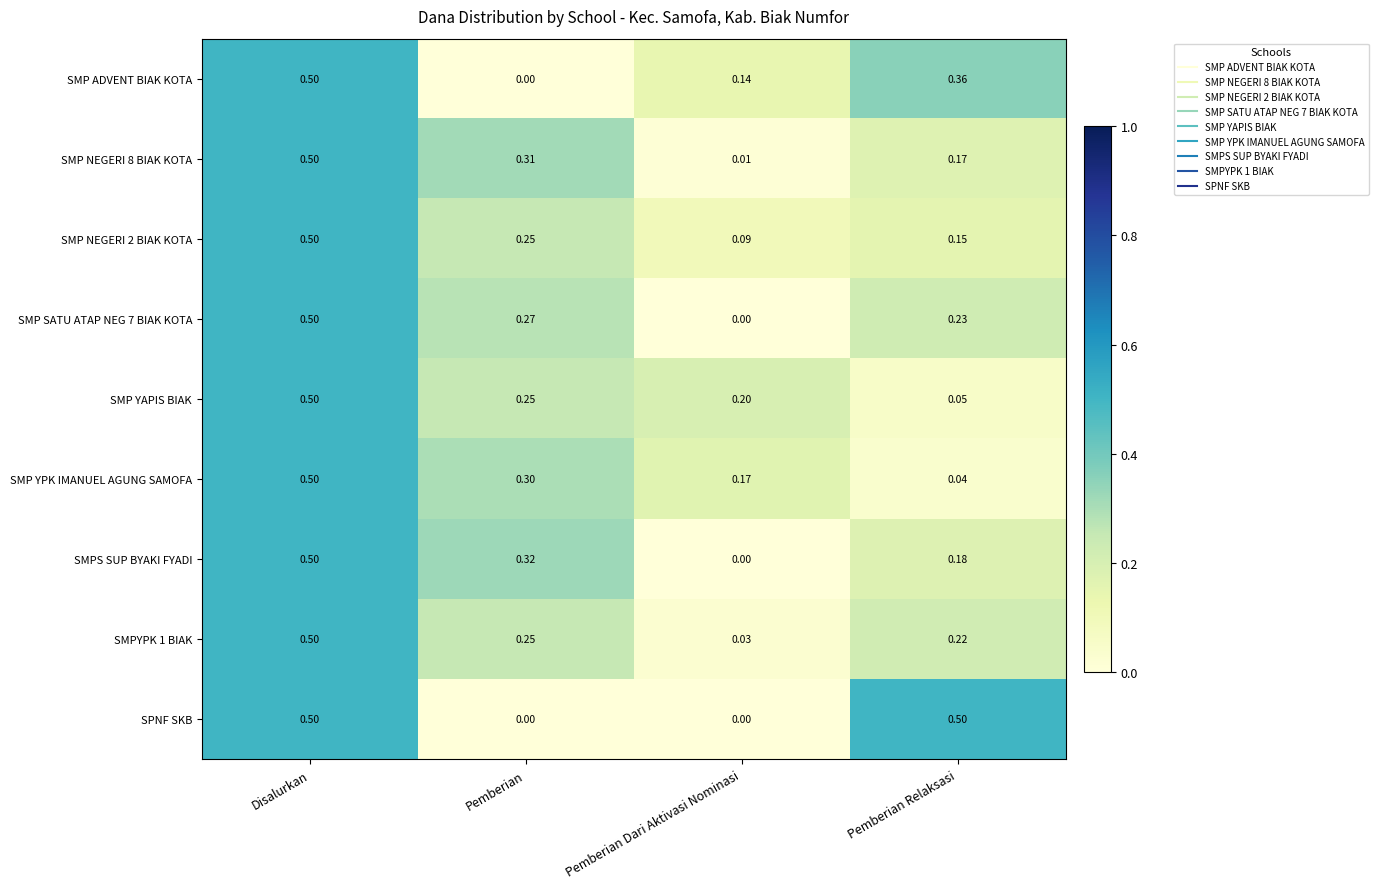

Rank the categories by SMP SATU ATAP NEG 7 BIAK KOTA value from lowest to highest.

Pemberian Dari Aktivasi Nominasi, Pemberian Relaksasi, Pemberian, Disalurkan